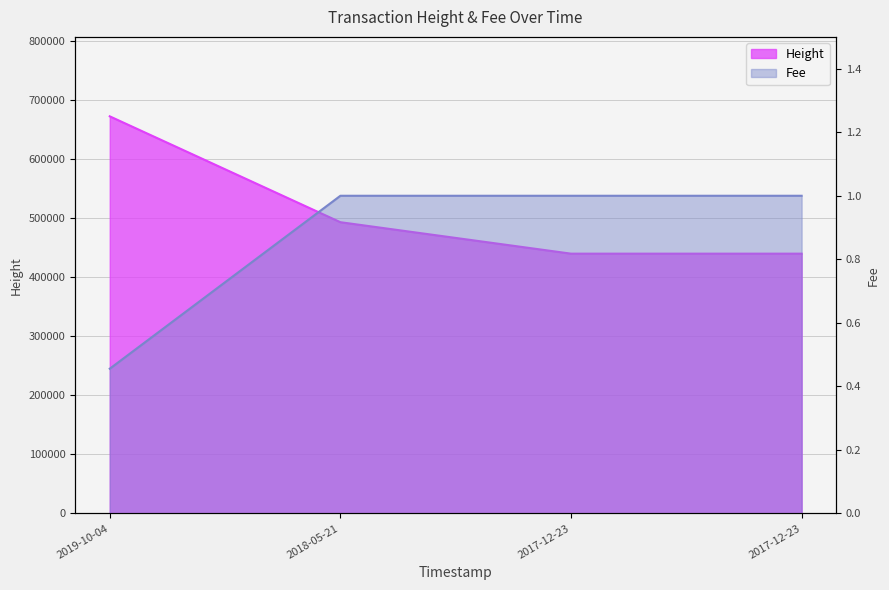

Reading right to left, transcribe all the data shown in this chart.

Height: 439519.0	439522.0	492726.0	671802.0
Fee: 1.0	1.0	1.0	0.5